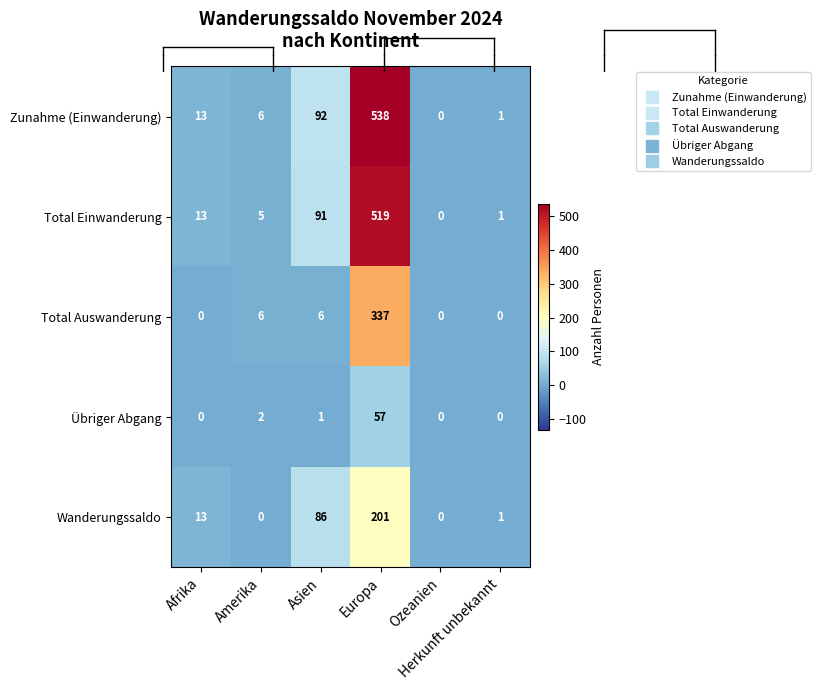

How many data points does each series have?

6